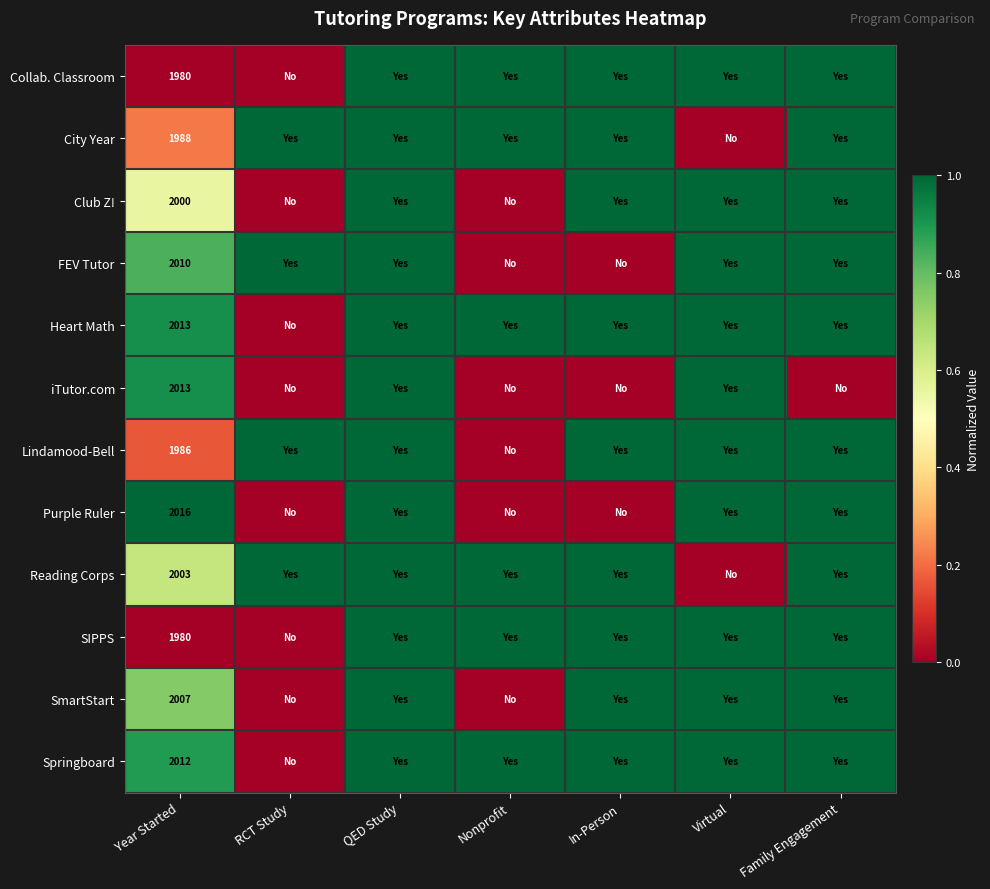

What is the spread (max minus min) of values at In-Person?

1.0